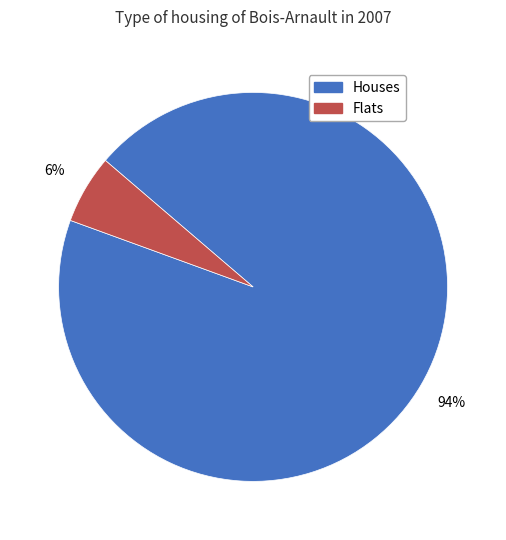

Between Houses and Flats, which is larger?

Houses